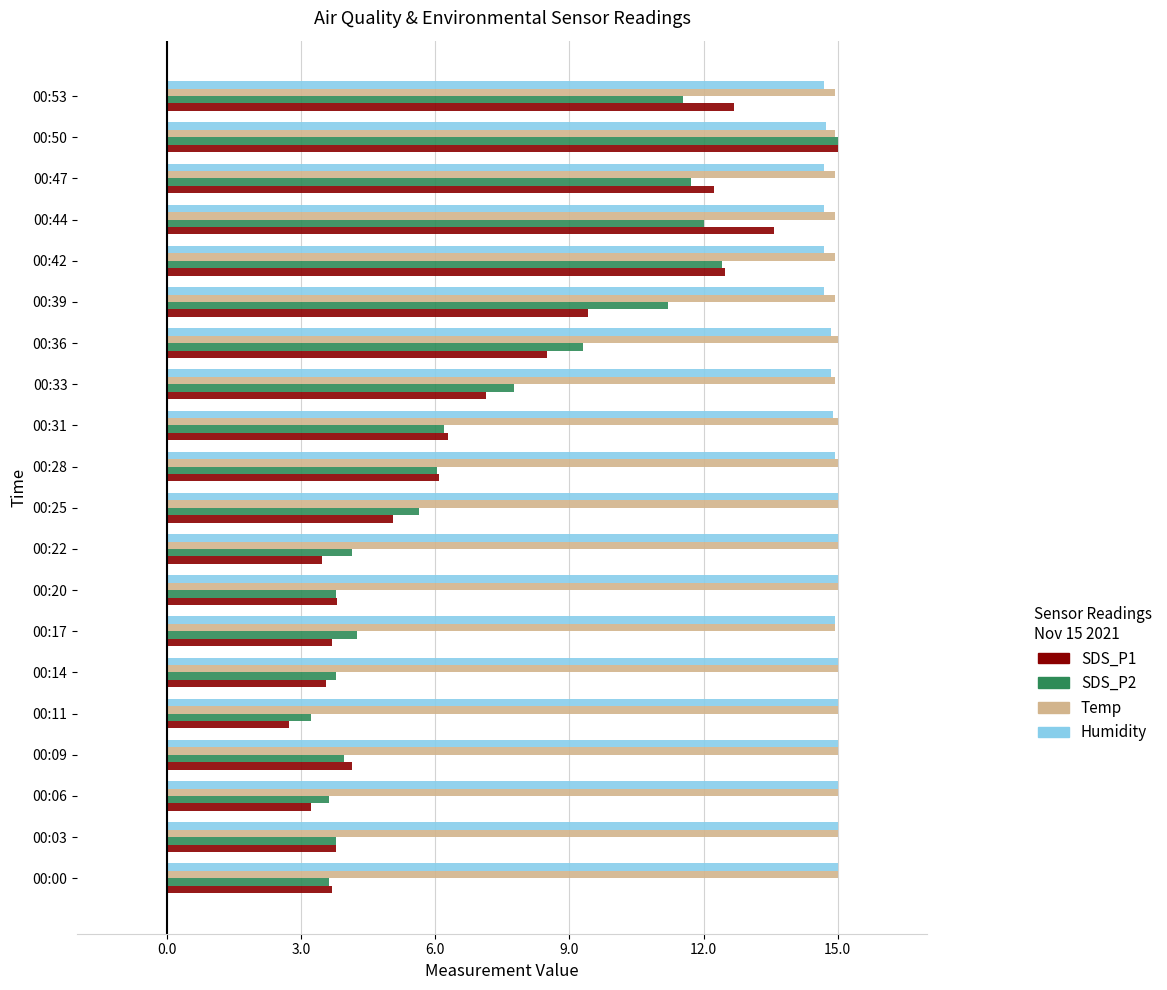

What is the spread (max minus min) of values at 00:14?

11.4